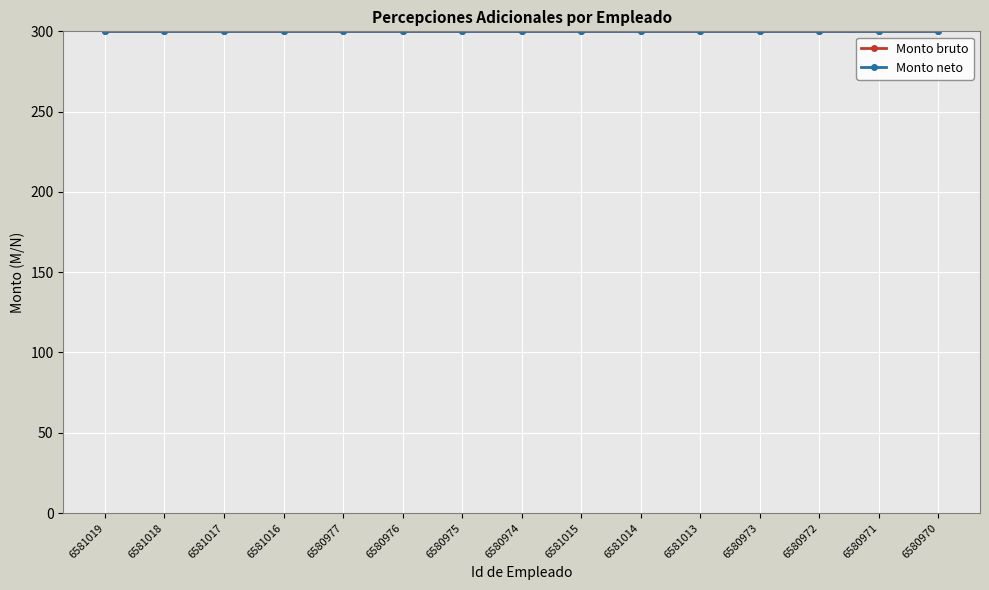

What is the total value across all series at 6581015?

600.0